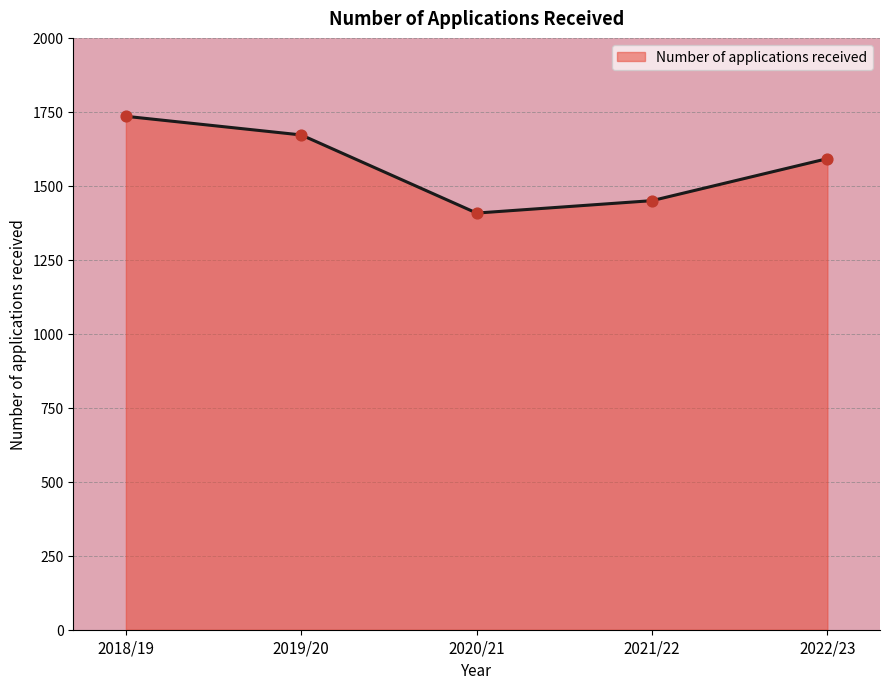

What is the change in value from 2018/19 to 2022/23?

-143